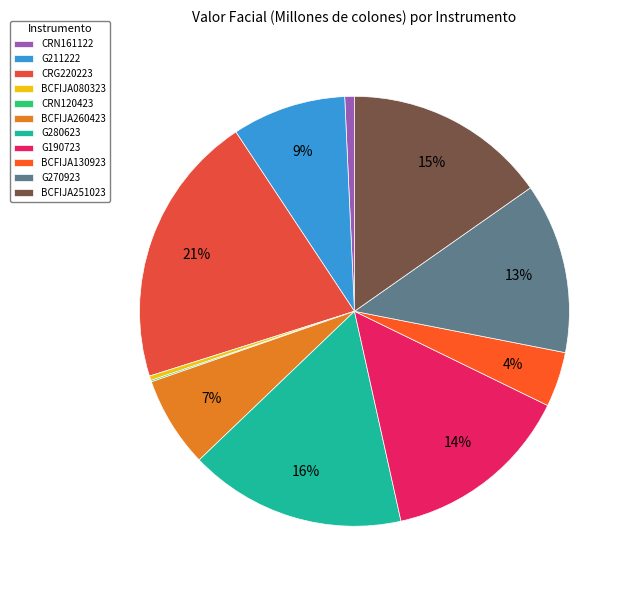

To the nearest percent, what percentage of the pie is BCFIJA130923?

4%